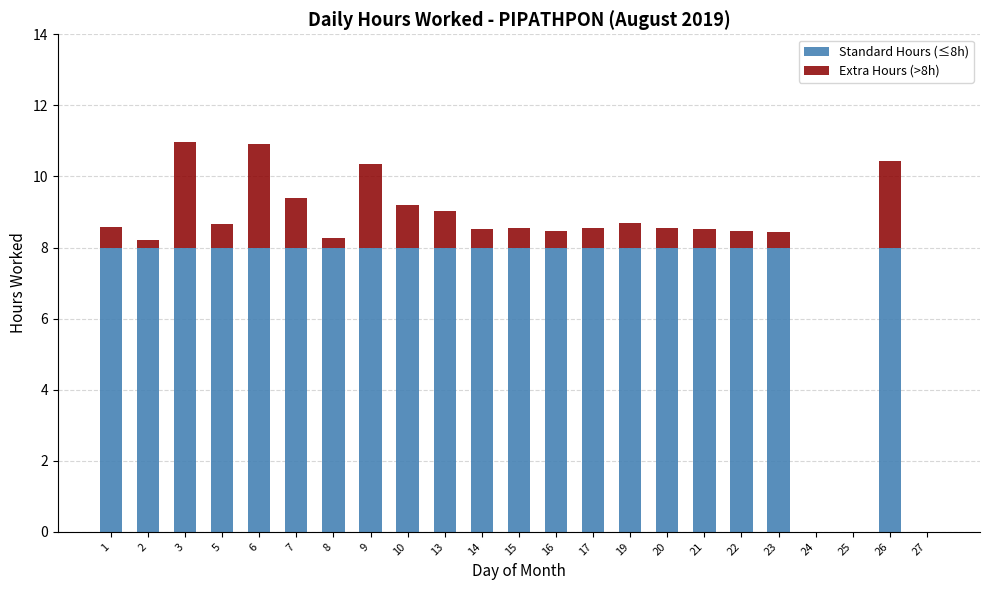

Is it true that Standard Hours (≤8h) equals 4.9 at 13?

False